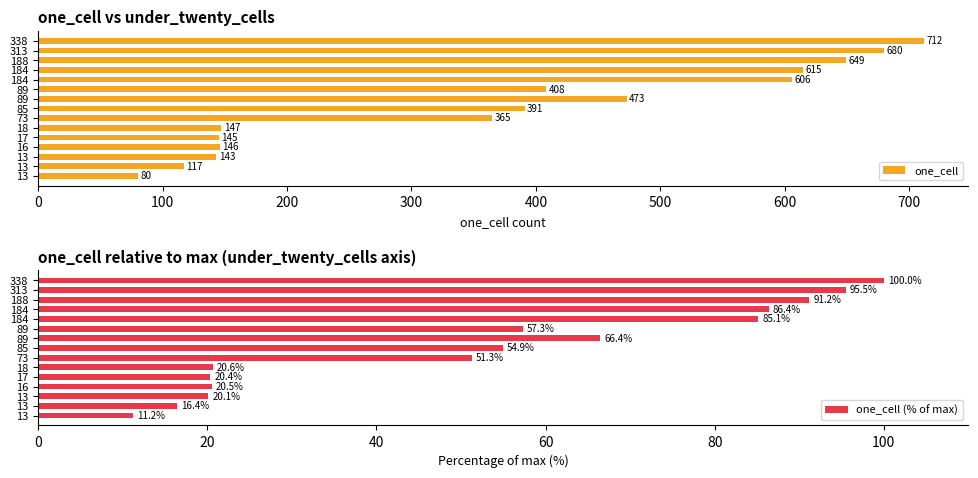

The one_cell series shows 163.2 at 338. True or false?

False